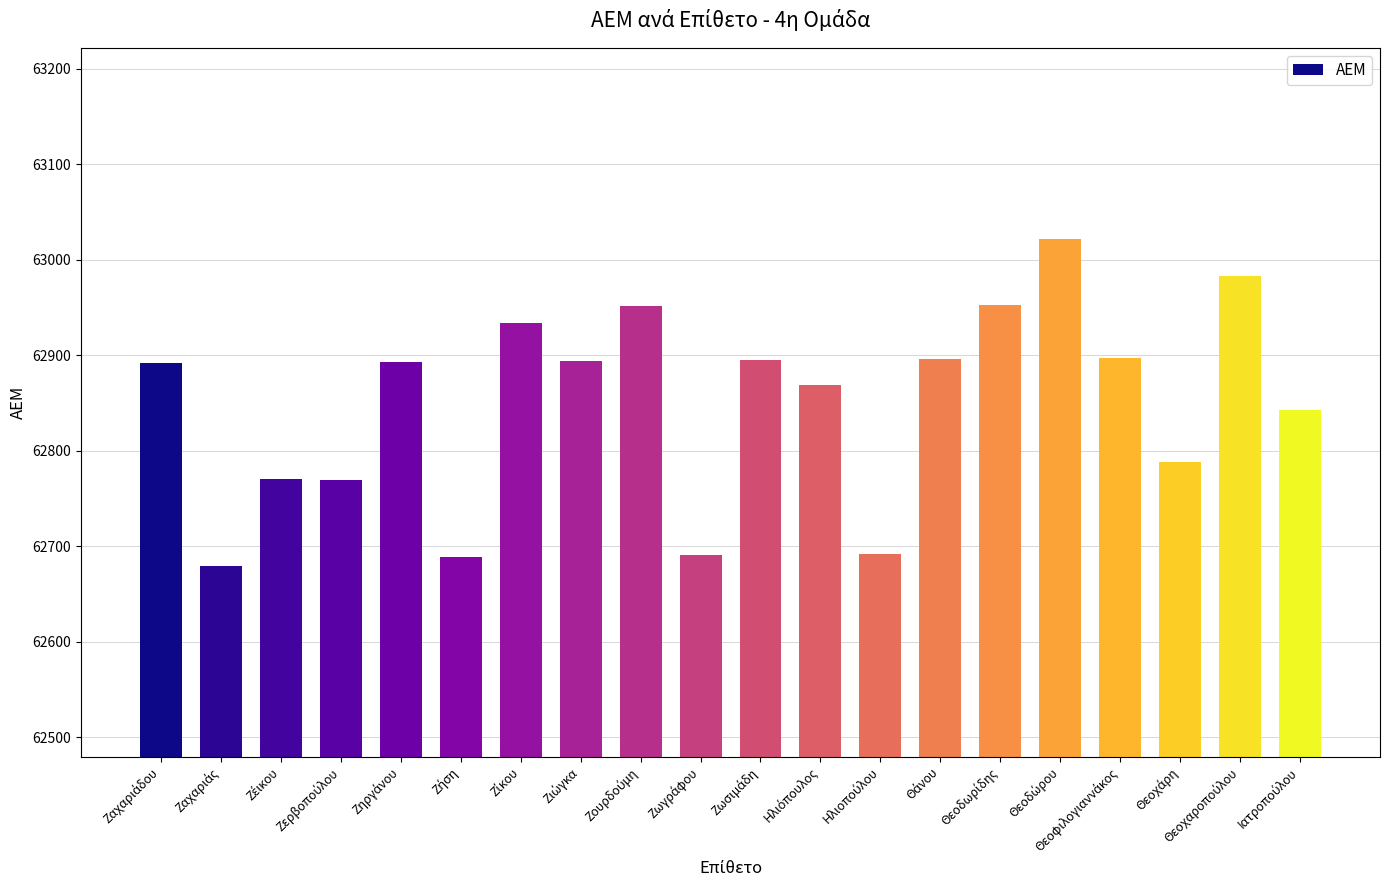

Are the bars grouped side by side (vs. stacked)?

No